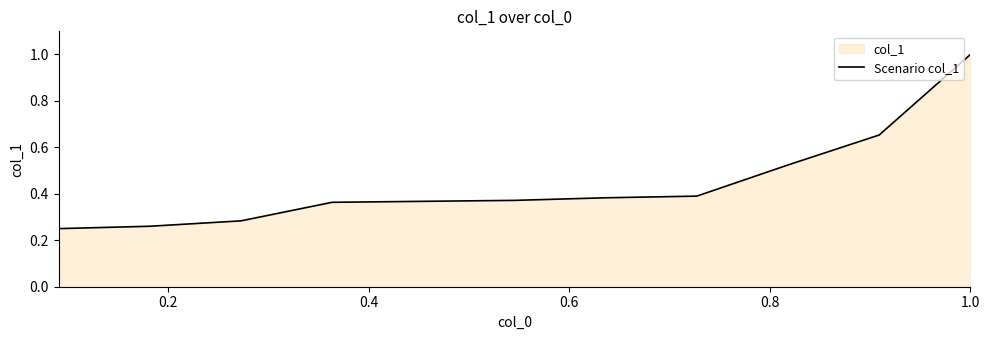

What is the greatest value displayed?

1.0